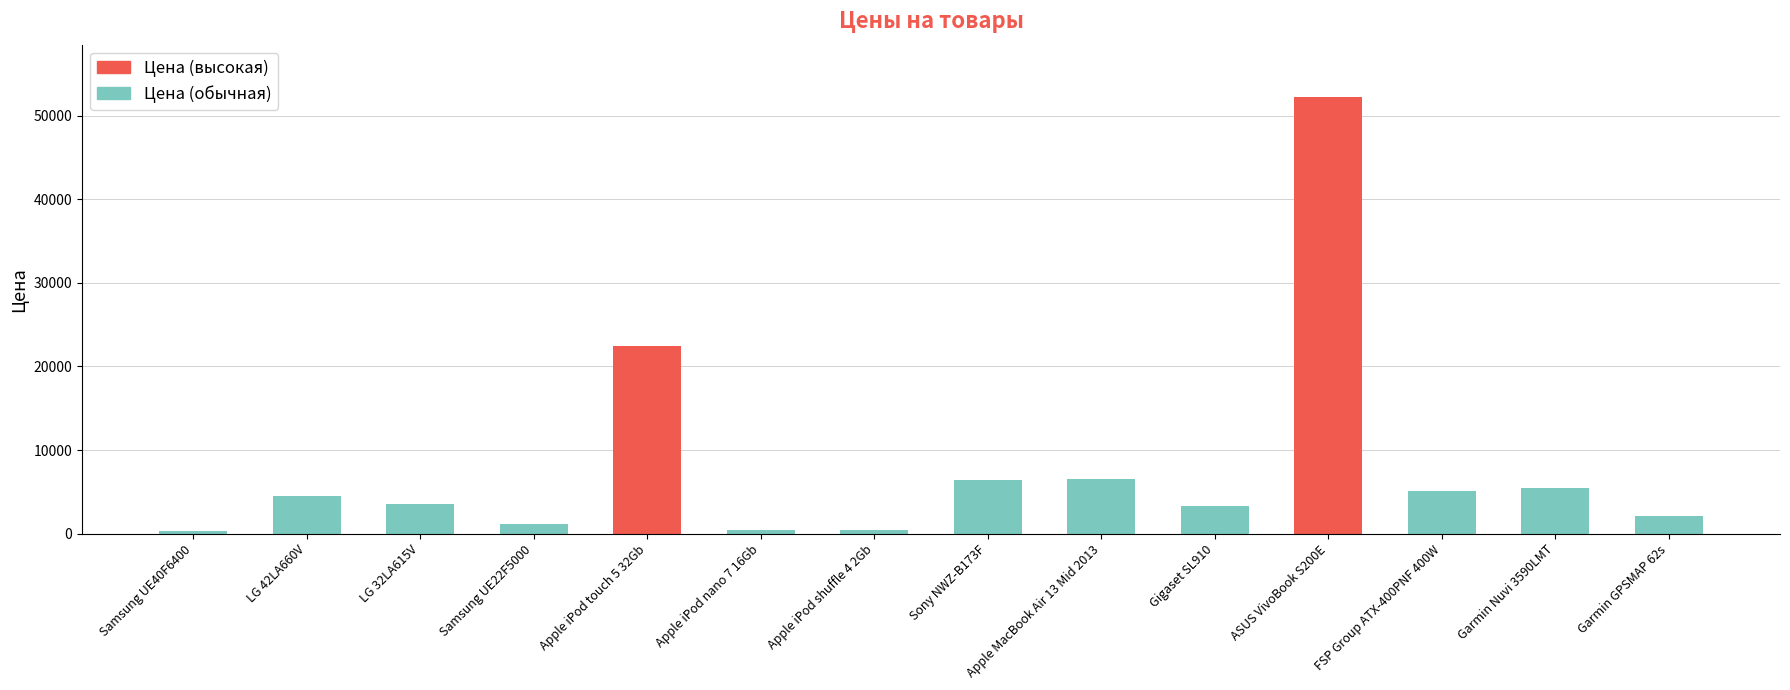

Which label corresponds to the largest value in the chart?

ASUS VivoBook S200E